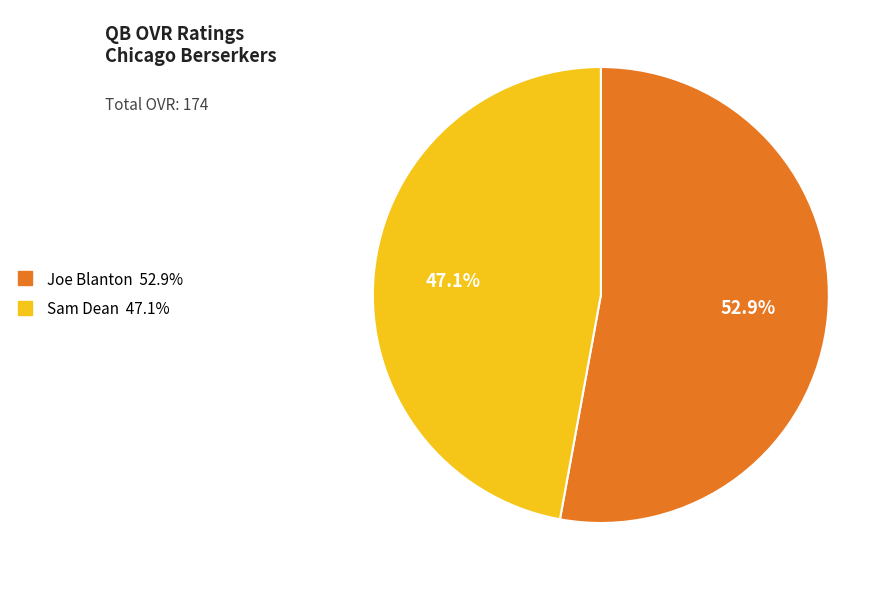

How many segments does this pie chart have?

2